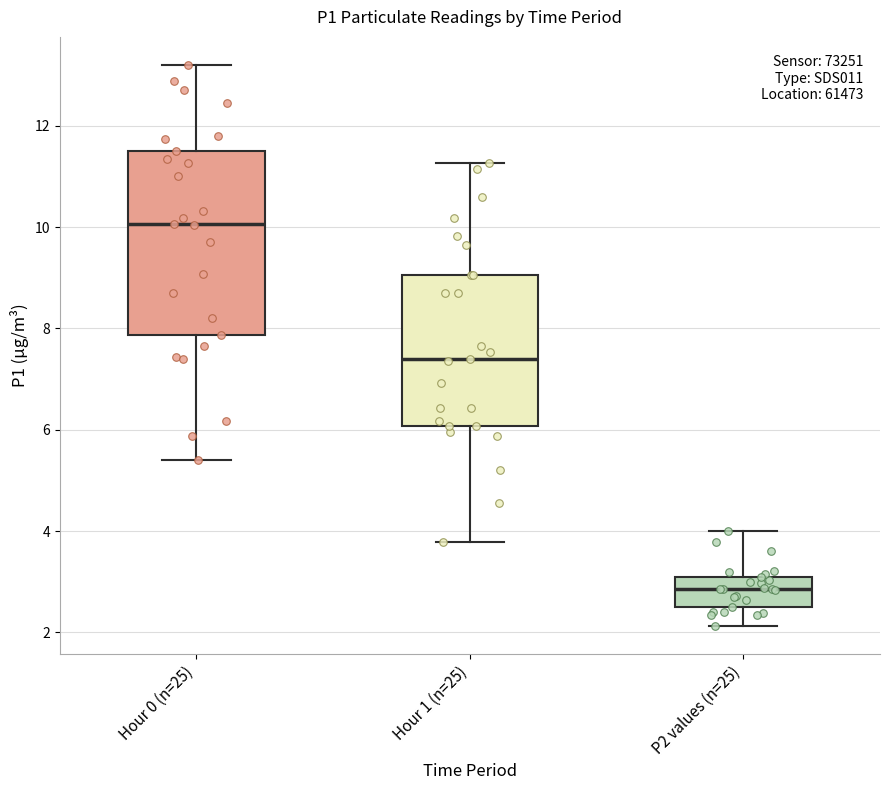

Comparing the boxes themselves (not the whiskers), which one is the tallest?

Hour 0 (n=25)